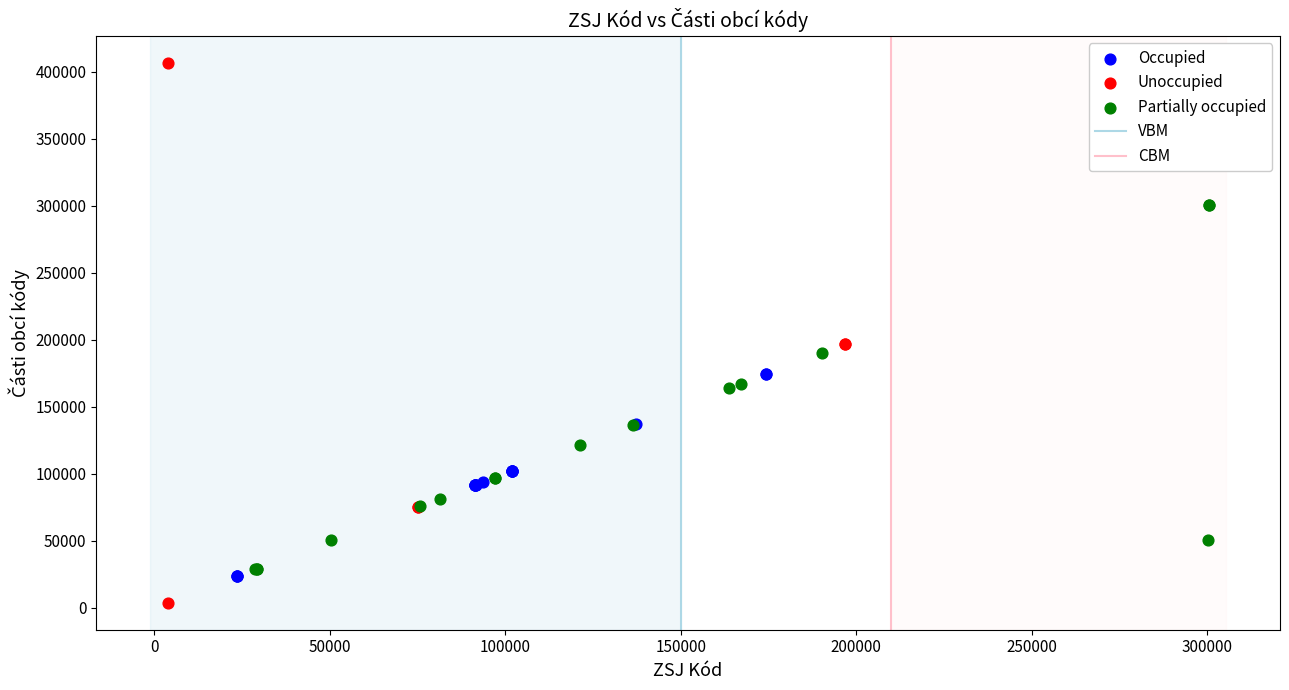

Which series contains the lowest Y value?

Unoccupied